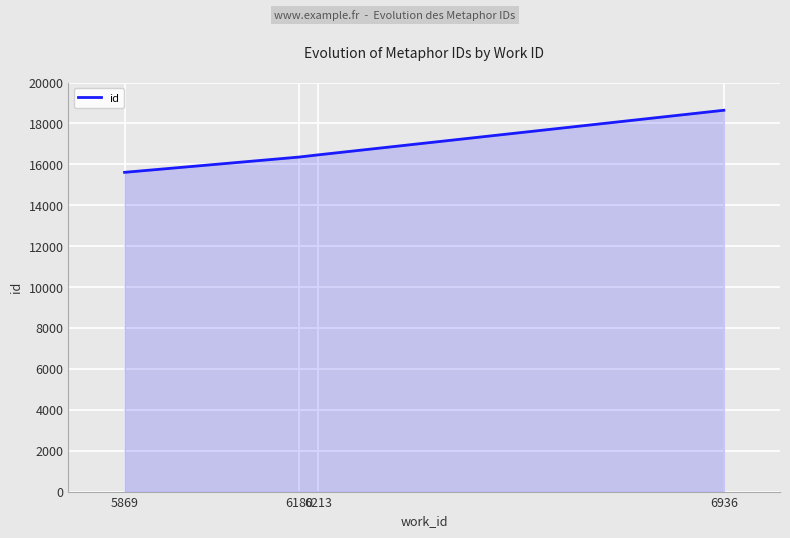

Reading left to right, list all the values displayed in this chart.

5869=15608	6180=16356	6213=16460	6936=18643